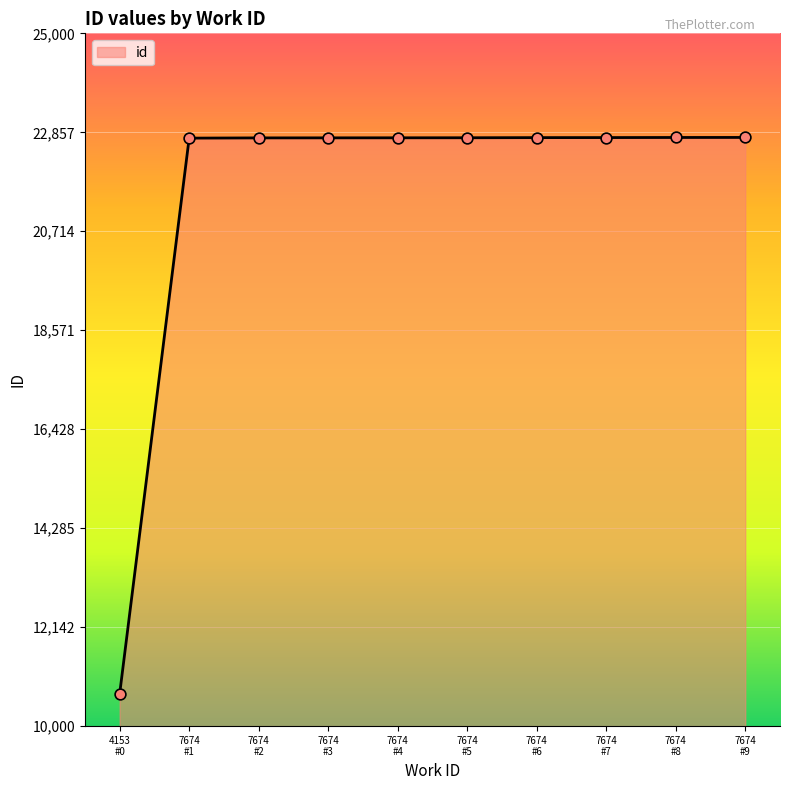

What is the difference between the maximum and minimum values?

12048